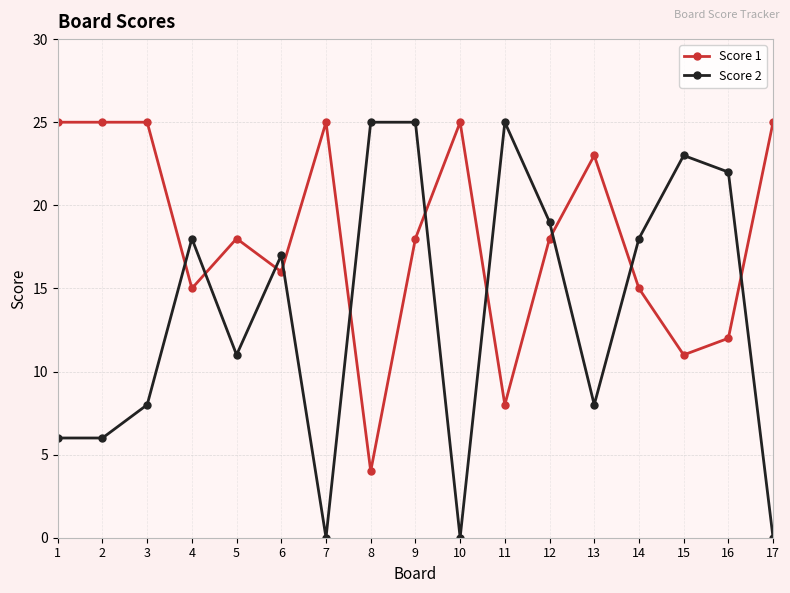

The Score 1 series shows 9 at 6. True or false?

False